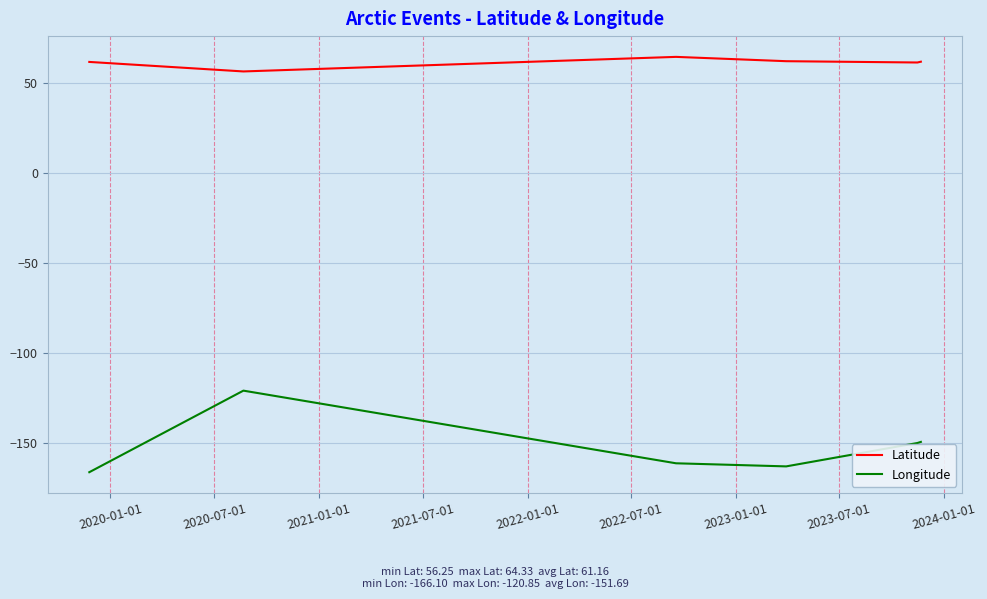

What are all the series names shown in the legend?

Latitude, Longitude